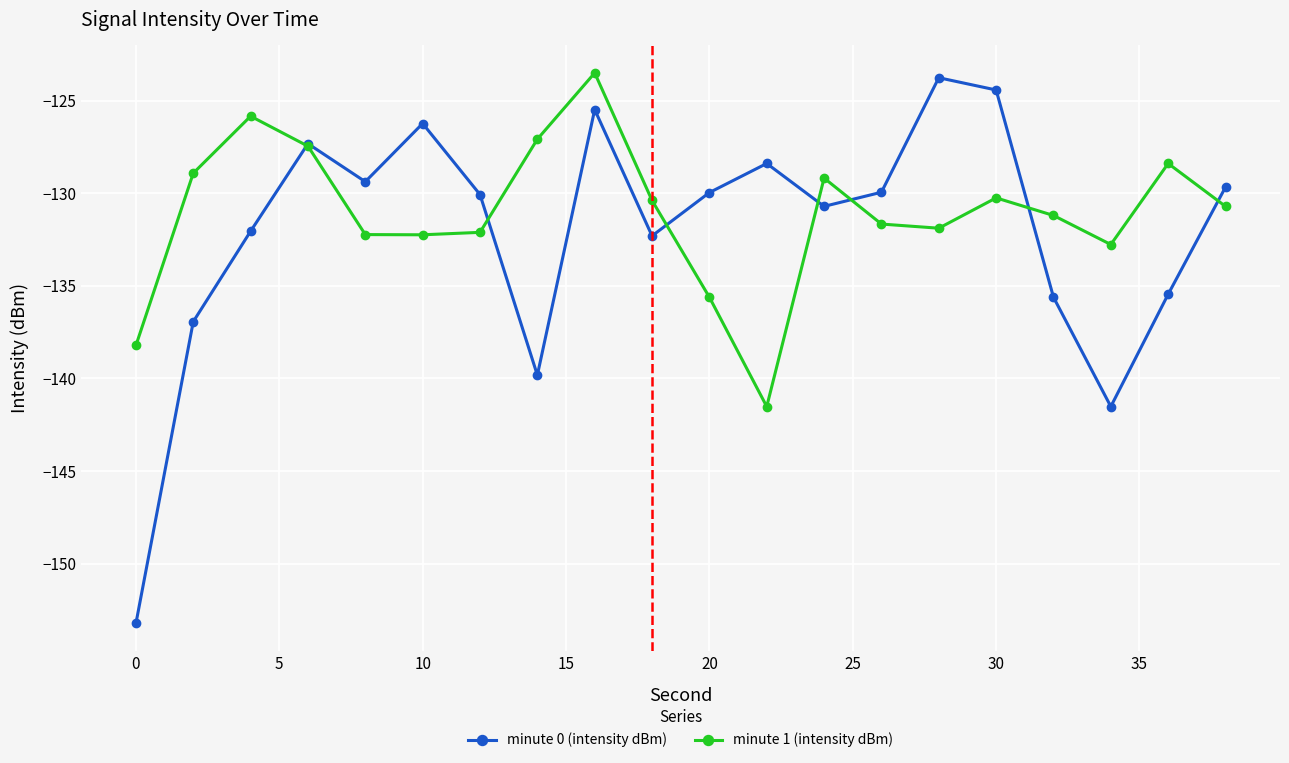

In minute 0 (intensity dBm), how many points are lower than both neighbors (excluding endpoints)?

5